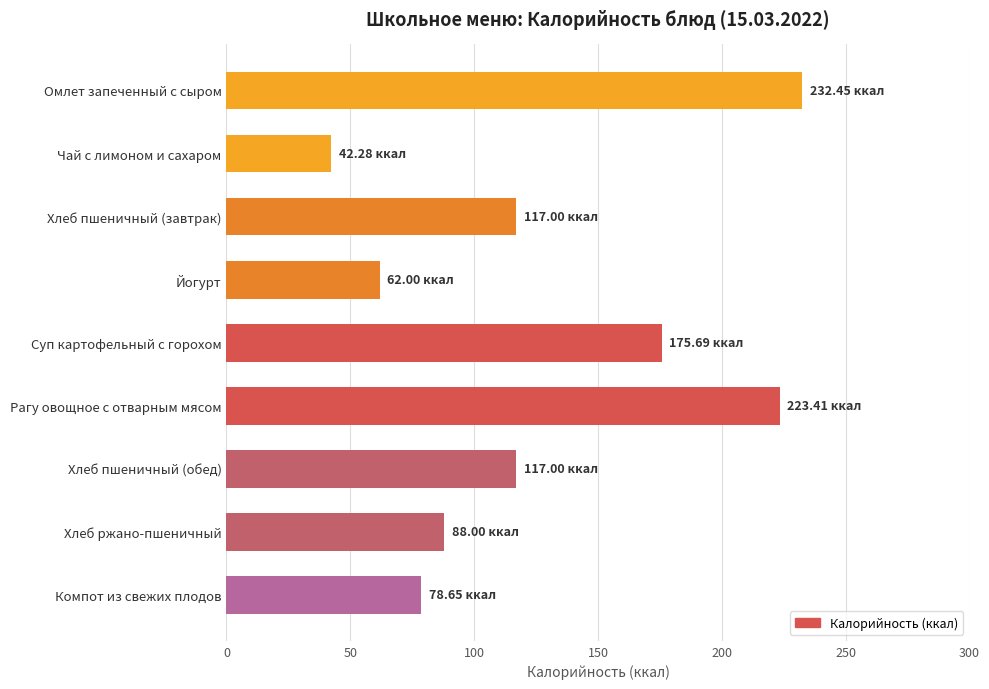

Which label corresponds to the largest value in the chart?

Омлет запеченный с сыром